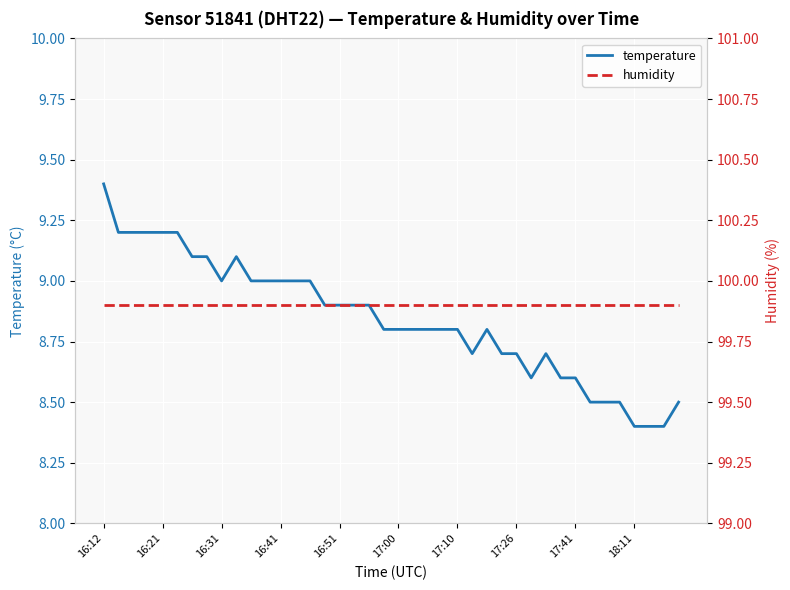

The humidity series shows 37.0 at 15. True or false?

False